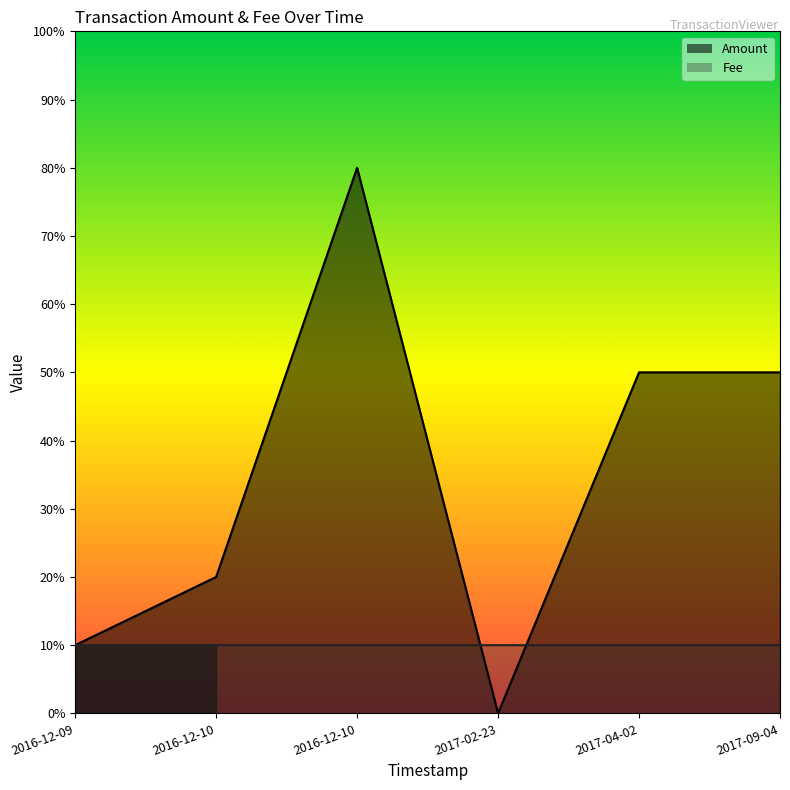

What is the sum of all Amount values?

21.0